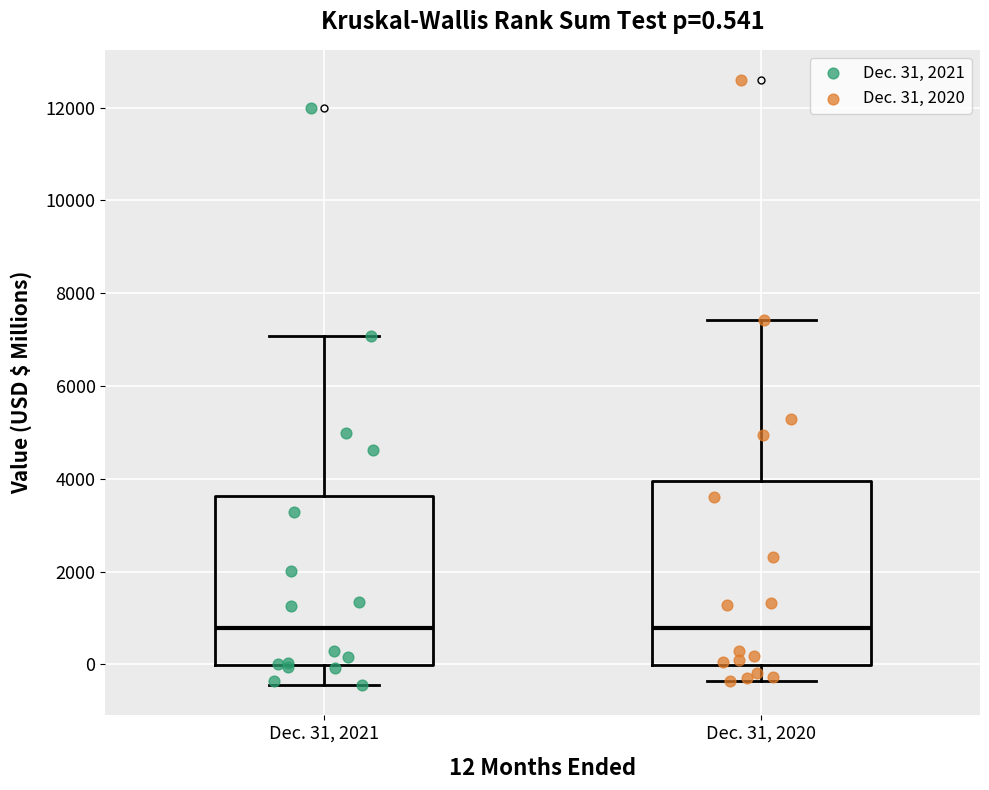

Which box is the tallest, from its lower edge to its upper edge?

Dec. 31, 2020